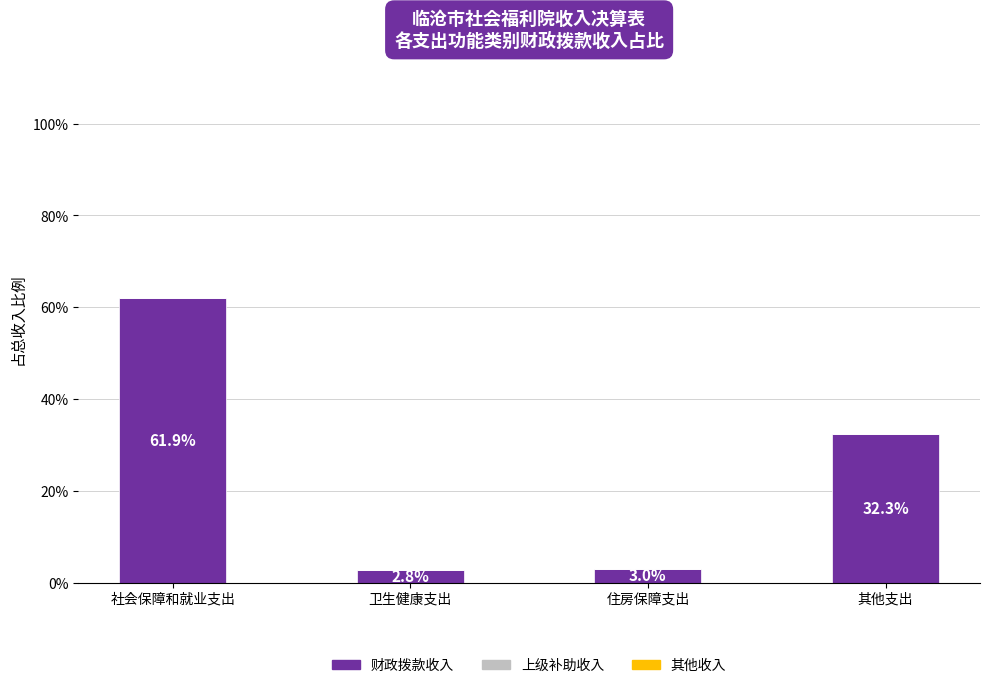

What is the label of the 3rd bar from the left?

住房保障支出